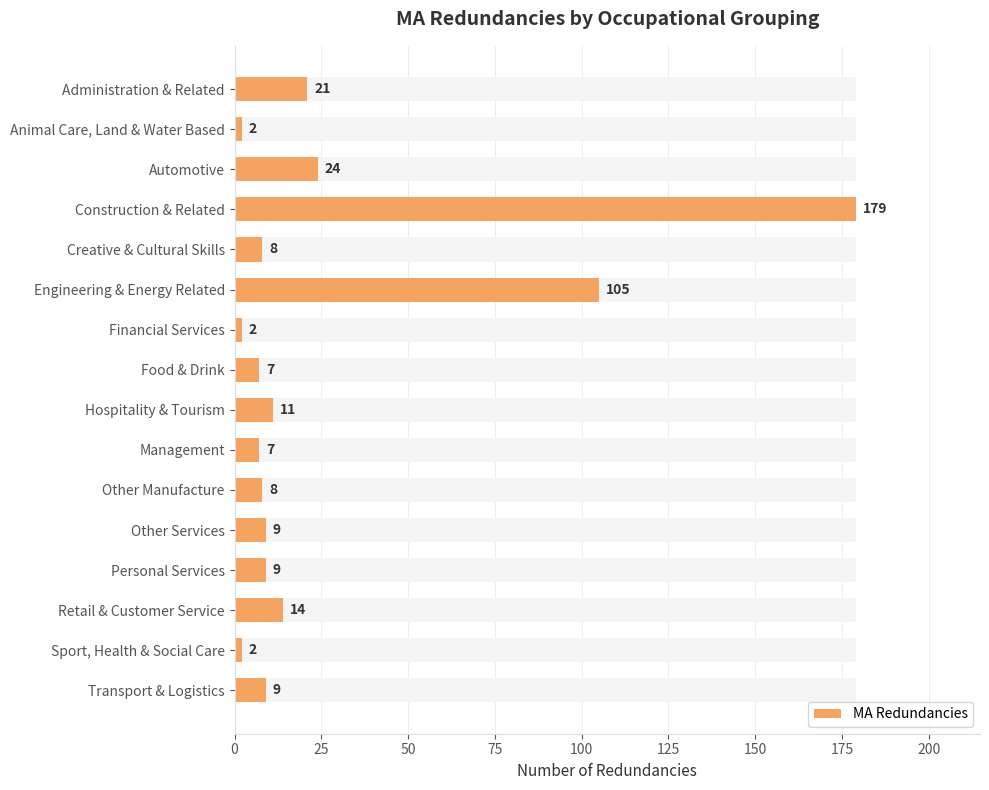

What is the sum of all values?

417